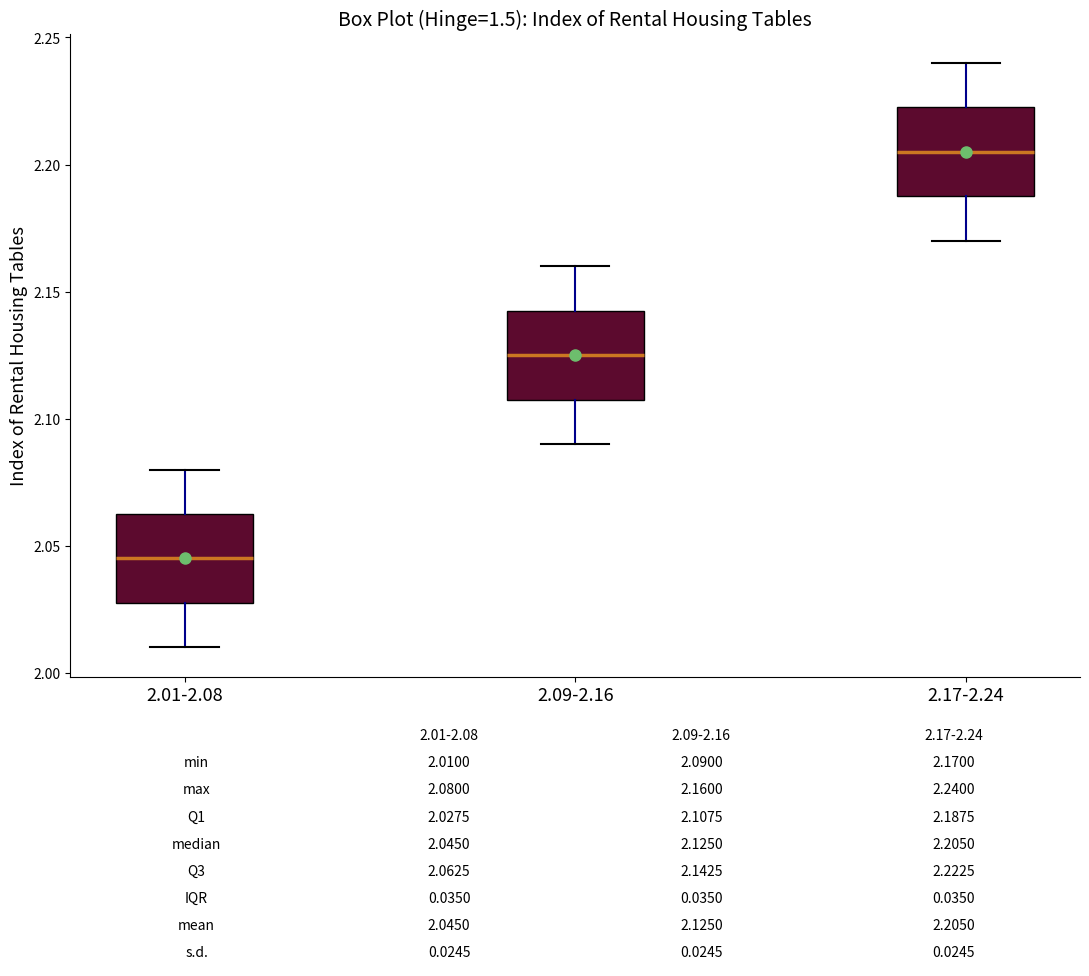

Which box has the highest median line?

2.17-2.24